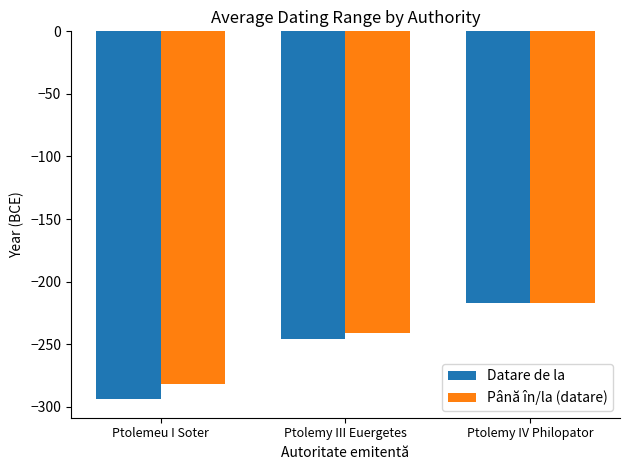

What is the difference between the highest and lowest values at Ptolemeu I Soter?

12